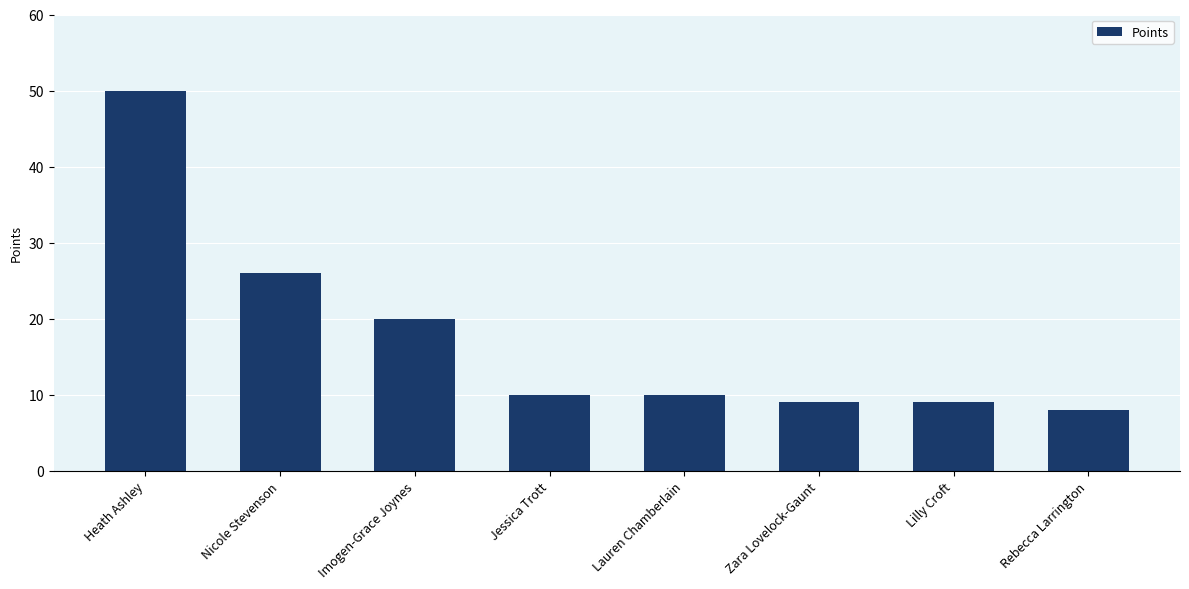

How many bars are there in total?

8